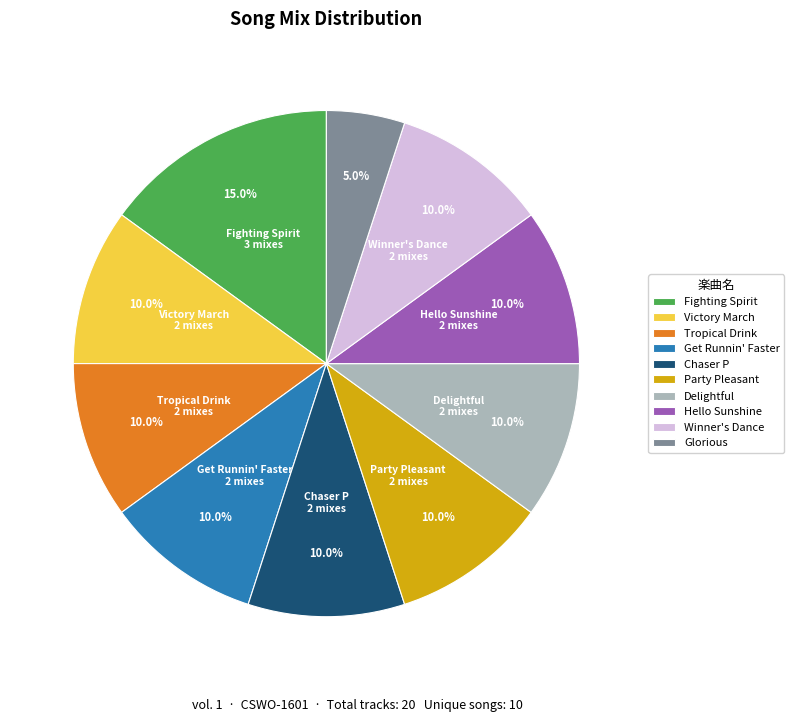

Which slice is the largest?

Fighting Spirit